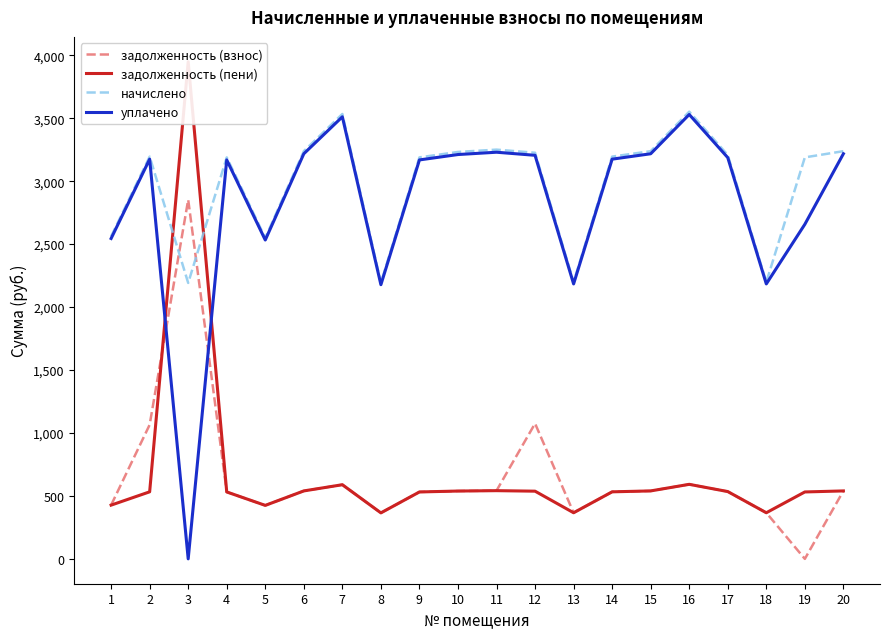

What is the value of the задолженность (взнос) point at the 16th from the left?

592.0